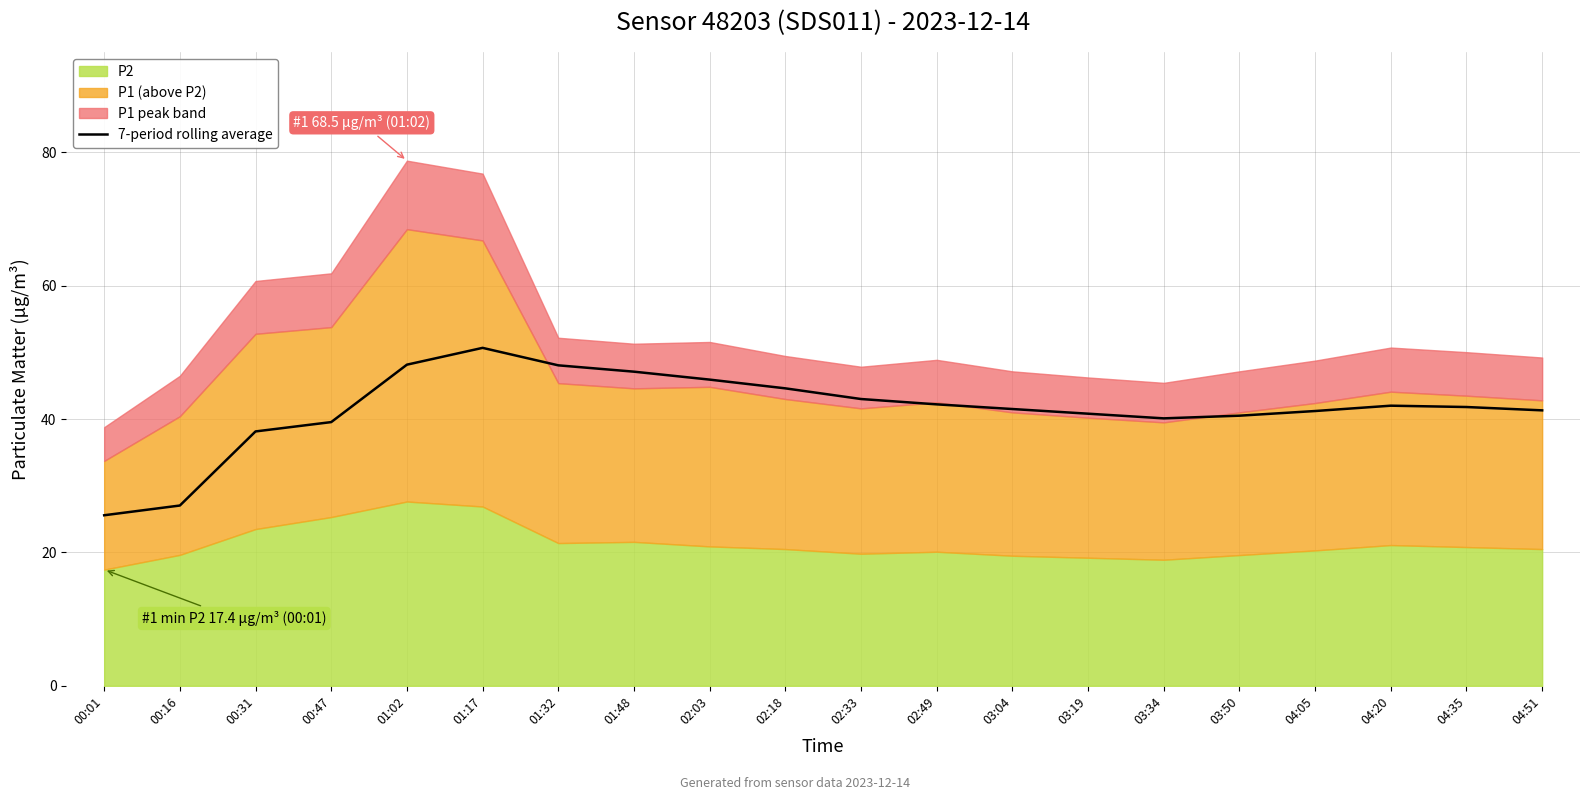

At which label does the data first exceed 41?

01:02